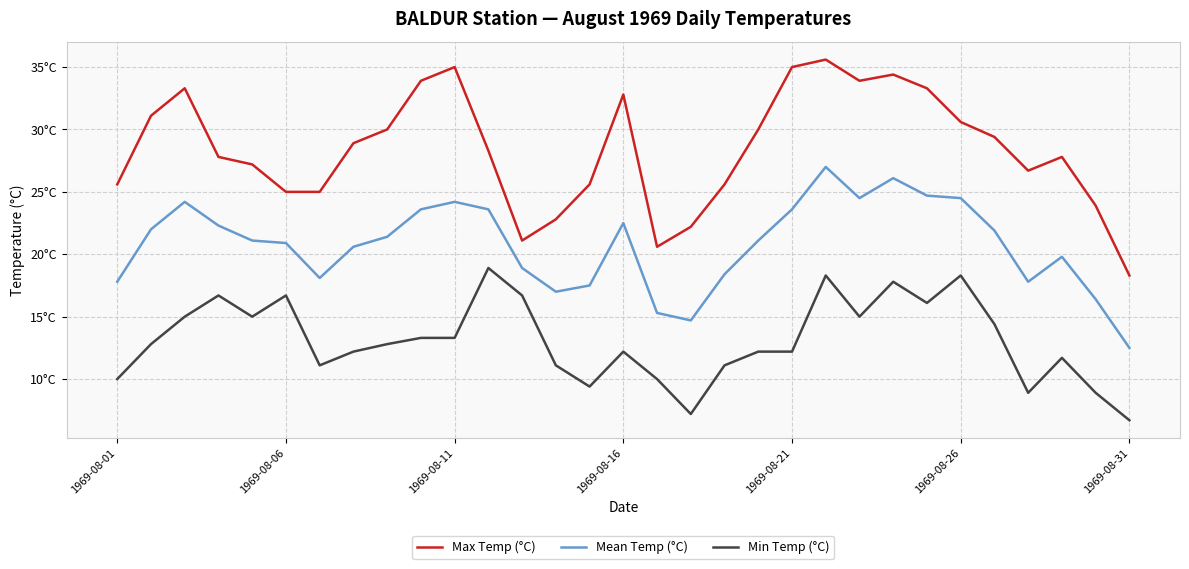

What are all the series names shown in the legend?

Max Temp (°C), Mean Temp (°C), Min Temp (°C)